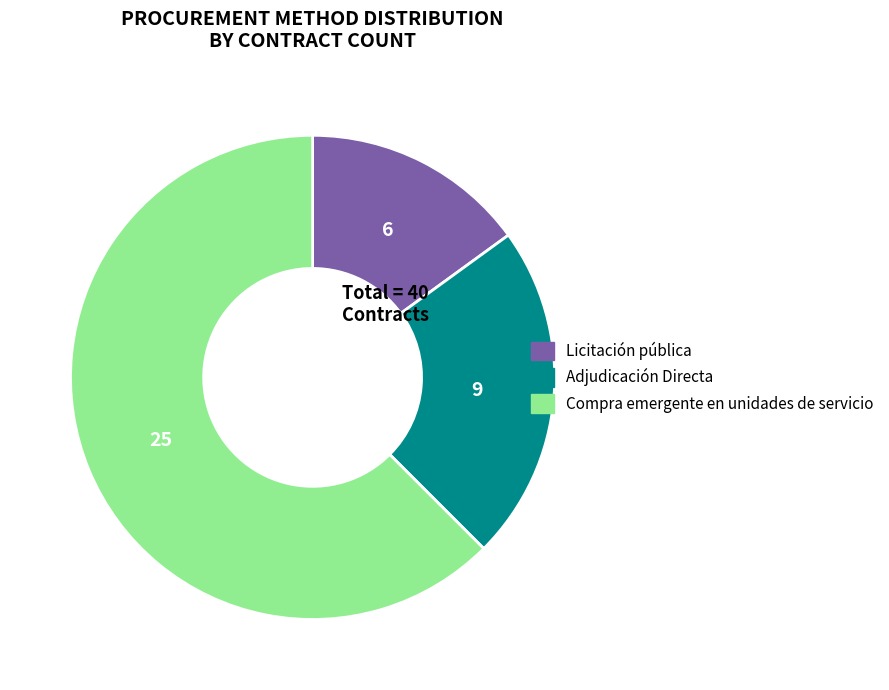

Rank the categories by value from lowest to highest.

Licitación pública, Adjudicación Directa, Compra emergente en unidades de servicio